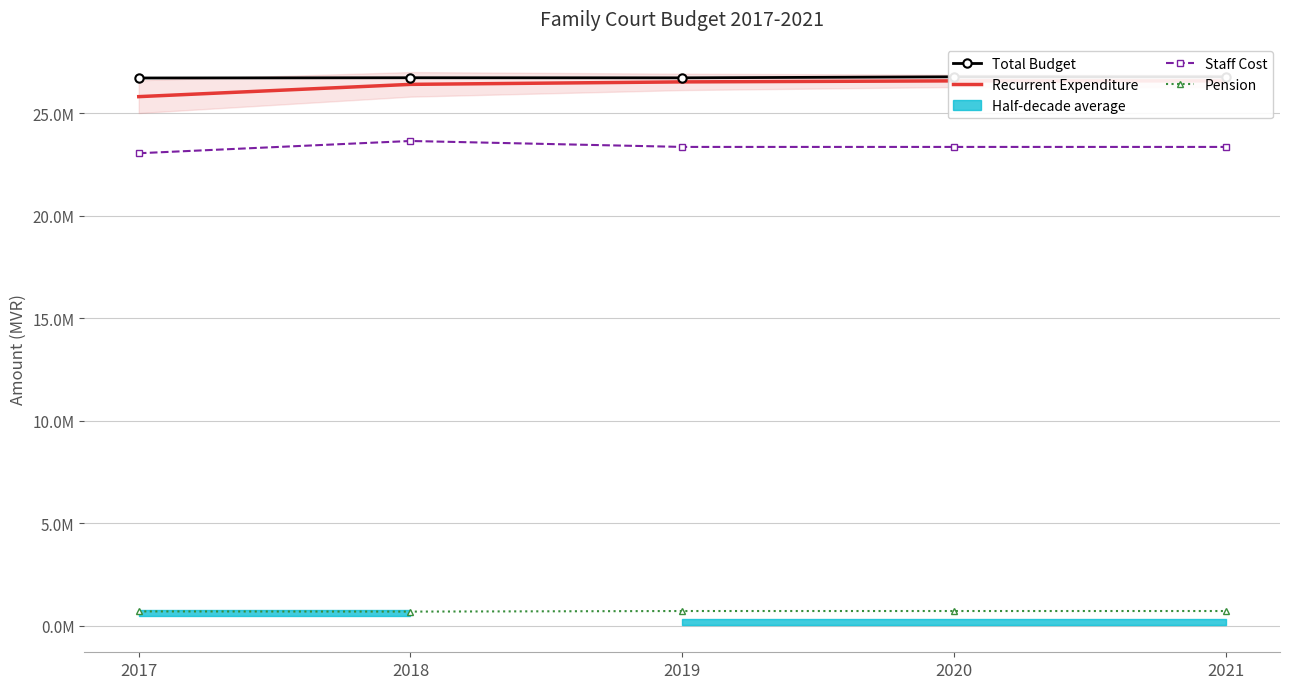

At which category does Pension reach its first local valley?

2018